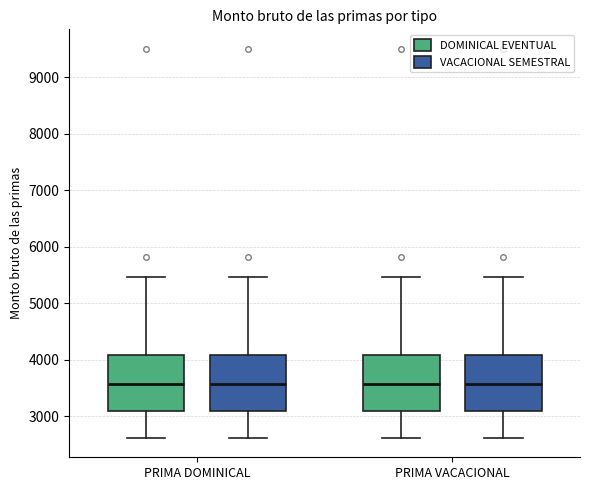

Reading left to right, transcribe this box plot: for each box, give where its median line is, the range the box spans, and where its two whiskers end, as read against the y-axis. The values are not printed on the chart, so give them approximately, as read against the axis.

PRIMA DOMINICAL (DOMINICAL EVENTUAL): median 3600, box 3100 to 4100, whiskers 2600 to 5500
PRIMA DOMINICAL (VACACIONAL SEMESTRAL): median 3600, box 3100 to 4100, whiskers 2600 to 5500
PRIMA VACACIONAL (DOMINICAL EVENTUAL): median 3600, box 3100 to 4100, whiskers 2600 to 5500
PRIMA VACACIONAL (VACACIONAL SEMESTRAL): median 3600, box 3100 to 4100, whiskers 2600 to 5500